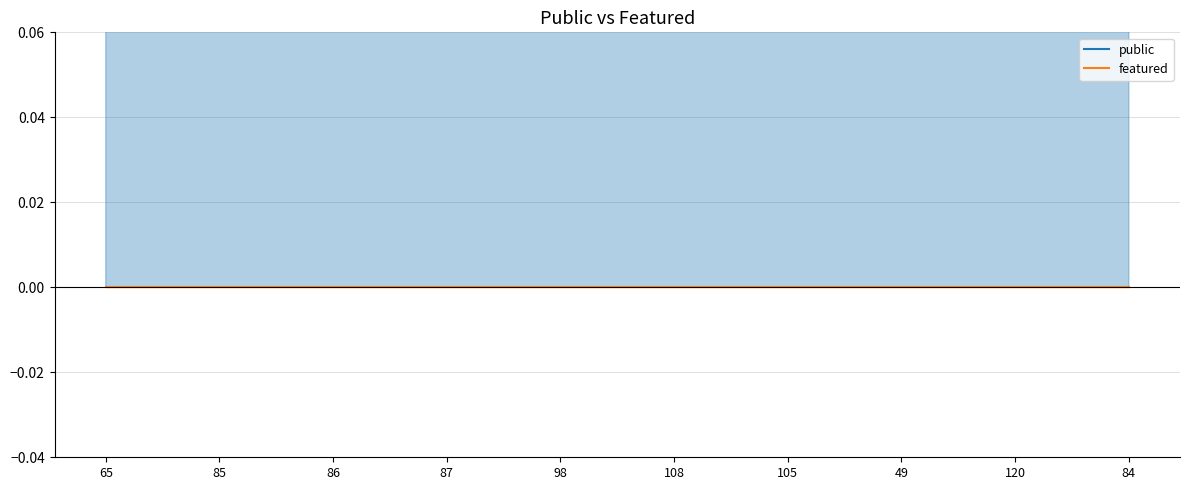

At 85, list the series in order from largest to smallest.

public, featured